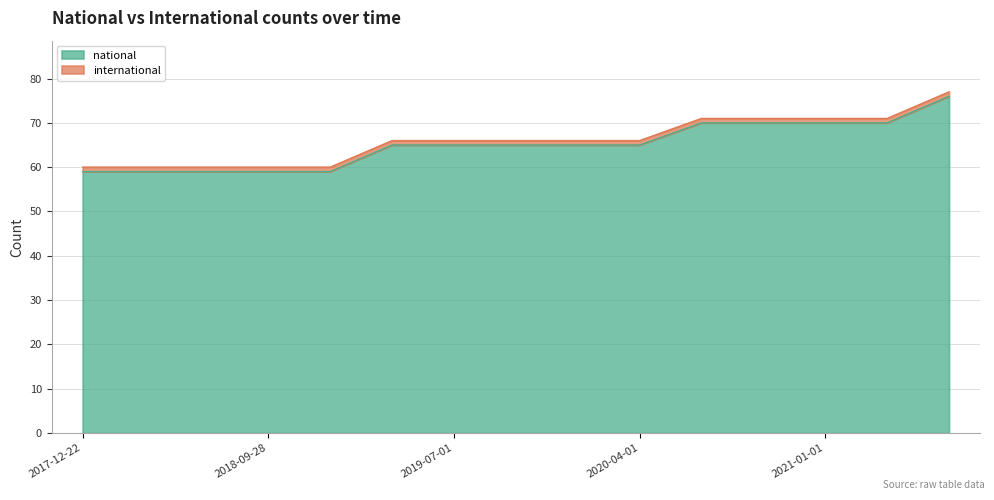

True or false: there are more than 0 points higher than both neighbors.

False